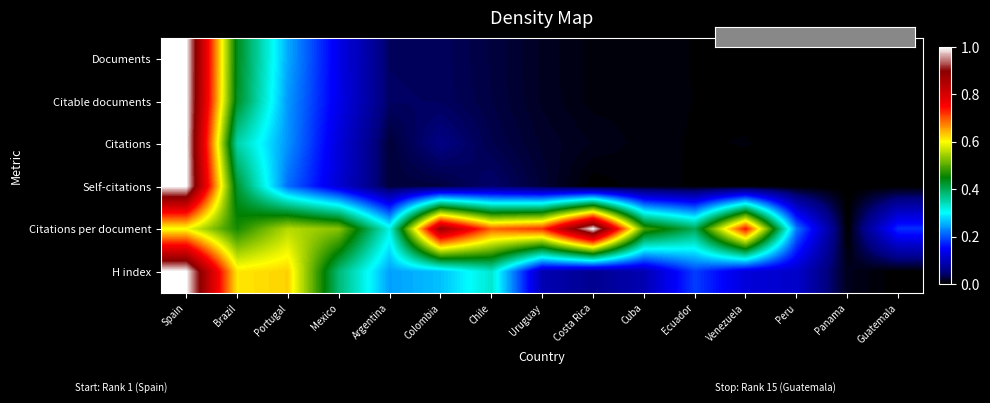

Reading right to left, what are all the values shown in this chart?

Documents: Guatemala=0.0	Panama=0.0	Peru=0.0	Venezuela=0.0	Ecuador=0.0	Cuba=0.0	Costa Rica=0.0	Uruguay=0.0	Chile=0.0	Colombia=0.0	Argentina=0.0	Mexico=0.1	Portugal=0.3	Brazil=0.4	Spain=1.0
Citable documents: Guatemala=0.0	Panama=0.0	Peru=0.0	Venezuela=0.0	Ecuador=0.0	Cuba=0.0	Costa Rica=0.0	Uruguay=0.0	Chile=0.0	Colombia=0.0	Argentina=0.0	Mexico=0.1	Portugal=0.2	Brazil=0.4	Spain=1.0
Citations: Guatemala=0.0	Panama=0.0	Peru=0.0	Venezuela=0.0	Ecuador=0.0	Cuba=0.0	Costa Rica=0.0	Uruguay=0.0	Chile=0.0	Colombia=0.1	Argentina=0.0	Mexico=0.1	Portugal=0.2	Brazil=0.4	Spain=1.0
Self-citations: Guatemala=0.0	Panama=0.0	Peru=0.0	Venezuela=0.0	Ecuador=0.0	Cuba=0.0	Costa Rica=0.0	Uruguay=0.0	Chile=0.0	Colombia=0.0	Argentina=0.0	Mexico=0.1	Portugal=0.2	Brazil=0.4	Spain=1.0
Citations per document: Guatemala=0.2	Panama=0.0	Peru=0.2	Venezuela=0.7	Ecuador=0.4	Cuba=0.5	Costa Rica=1.0	Uruguay=0.7	Chile=0.7	Colombia=0.9	Argentina=0.3	Mexico=0.5	Portugal=0.6	Brazil=0.5	Spain=0.6
H index: Guatemala=0.0	Panama=0.0	Peru=0.1	Venezuela=0.1	Ecuador=0.2	Cuba=0.1	Costa Rica=0.1	Uruguay=0.1	Chile=0.3	Colombia=0.3	Argentina=0.2	Mexico=0.4	Portugal=0.6	Brazil=0.6	Spain=1.0